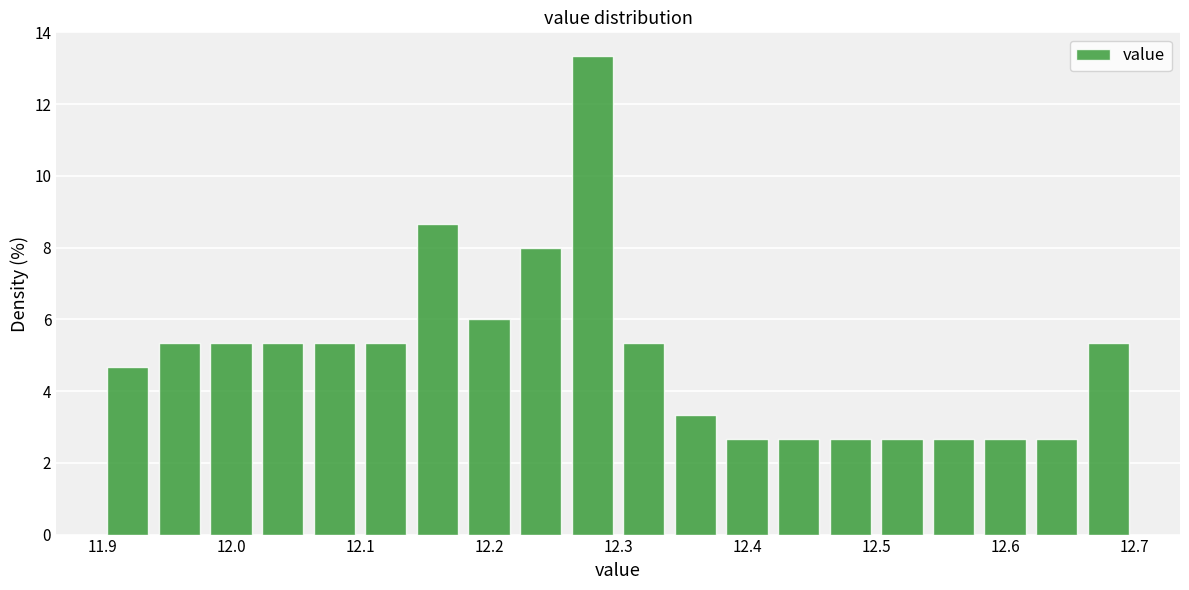

Reading left to right, list every bar in this chart as the range it spans on the x-axis followed by its height. The values are not printed on the chart, so give them approximately, as read against the axis.

11.90 to 11.94: 4.6
11.94 to 11.98: 5.4
11.98 to 12.02: 5.4
12.02 to 12.06: 5.4
12.06 to 12.10: 5.4
12.10 to 12.14: 5.4
12.14 to 12.18: 8.6
12.18 to 12.22: 6.0
12.22 to 12.26: 8.0
12.26 to 12.30: 13.4
12.30 to 12.34: 5.4
12.34 to 12.38: 3.4
12.38 to 12.42: 2.6
12.42 to 12.46: 2.6
12.46 to 12.50: 2.6
12.50 to 12.54: 2.6
12.54 to 12.58: 2.6
12.58 to 12.62: 2.6
12.62 to 12.66: 2.6
12.66 to 12.70: 5.4